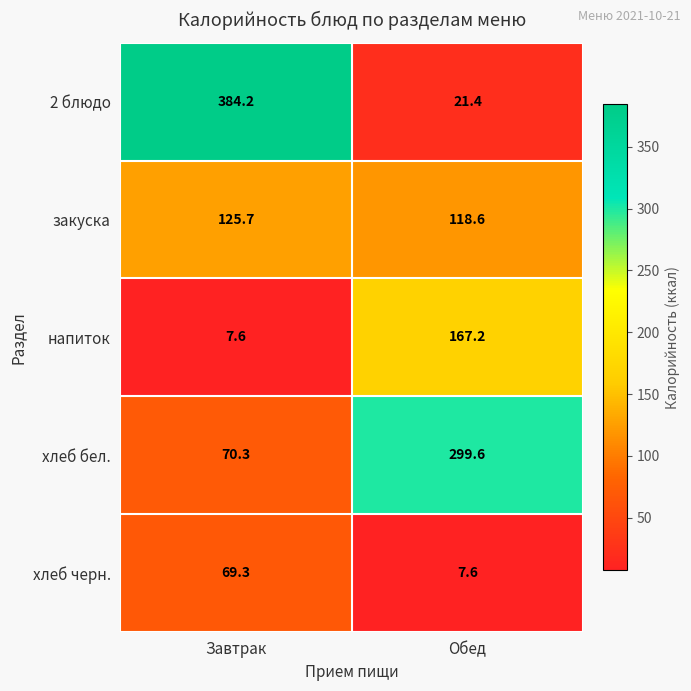

Which series has the largest total across all categories?

2 блюдо